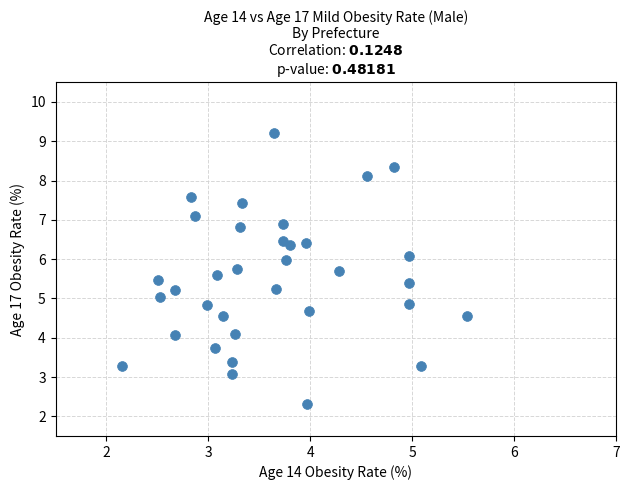

What is the range of X values (max minus min)?

3.4